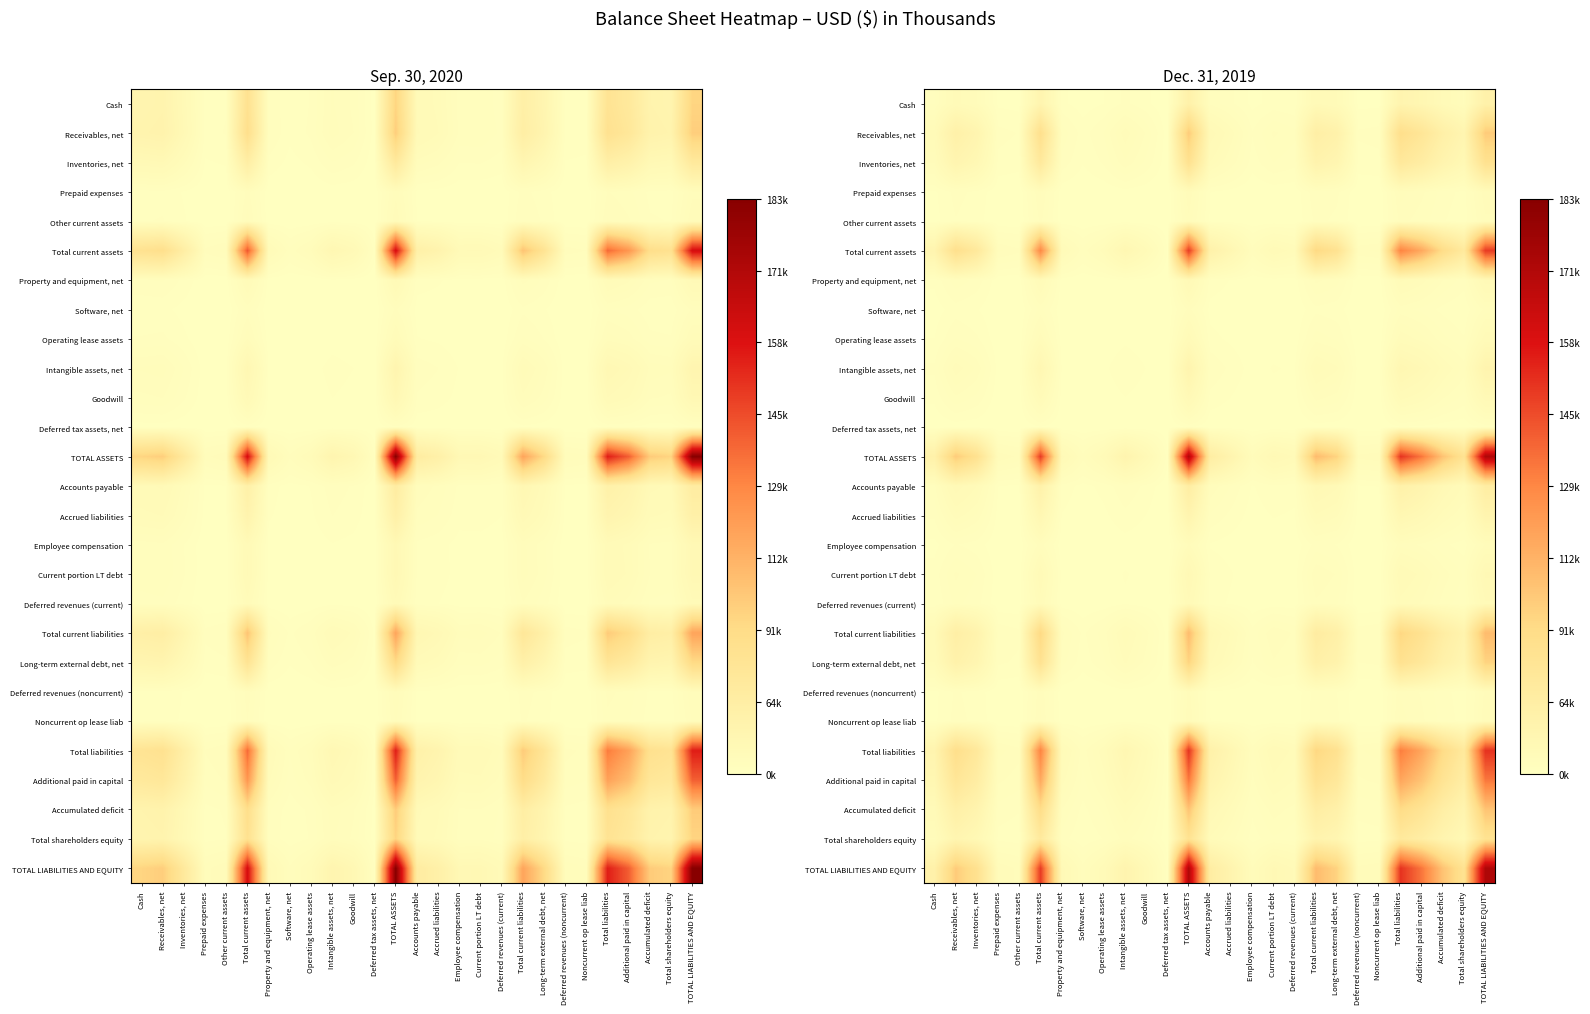

The value of Long-term external debt, net at Employee compensation is 0.0. True or false?

False